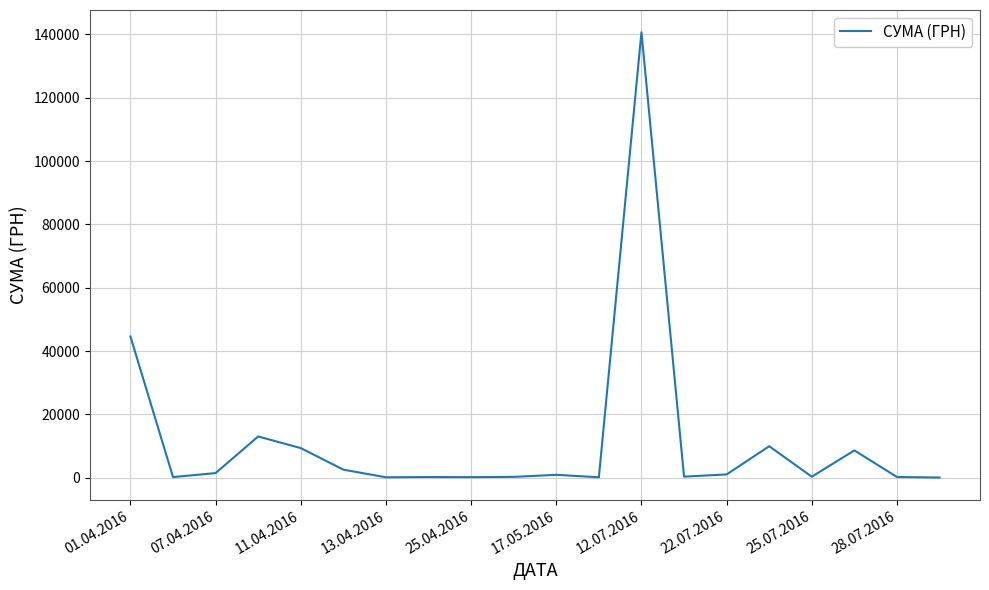

What is the greatest value displayed?

140706.2